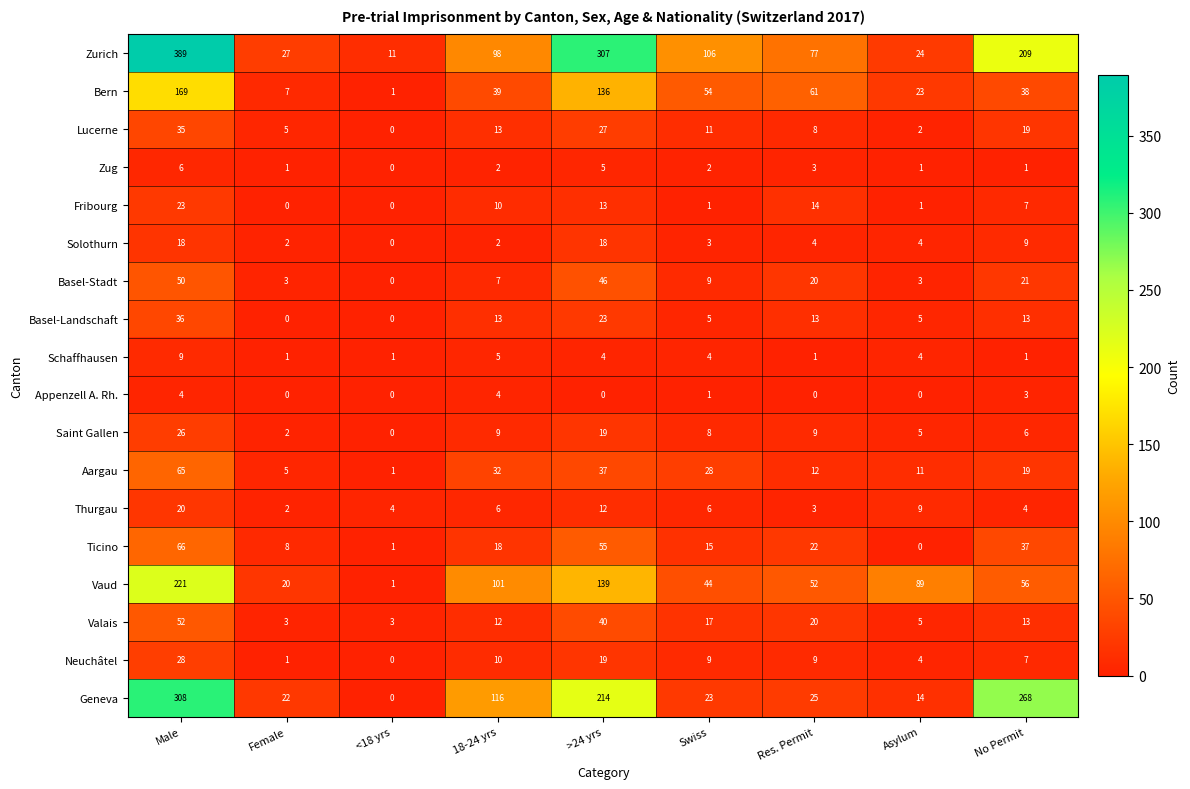

What is the maximum value for Bern?

169